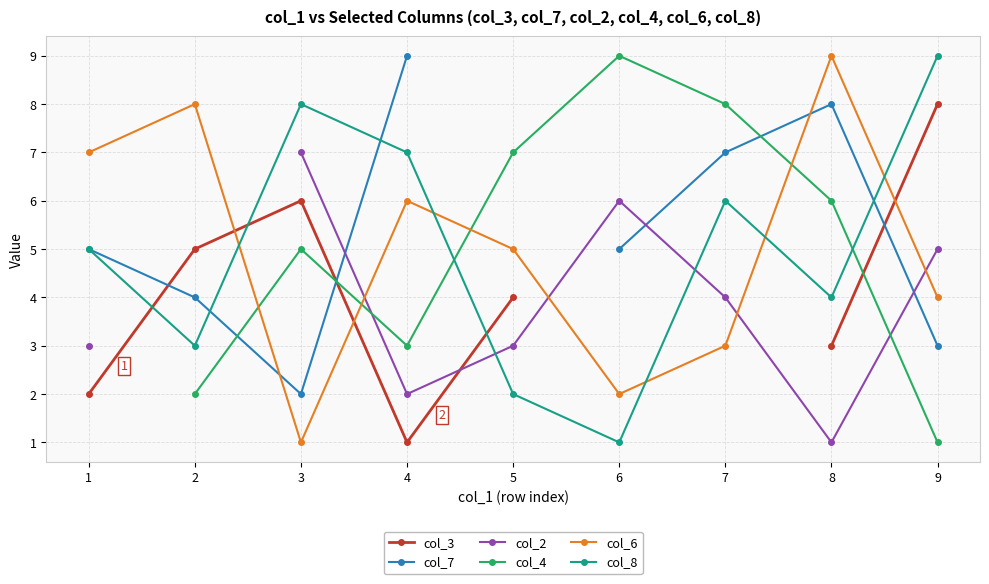

Where is the first local maximum for col_4?

3